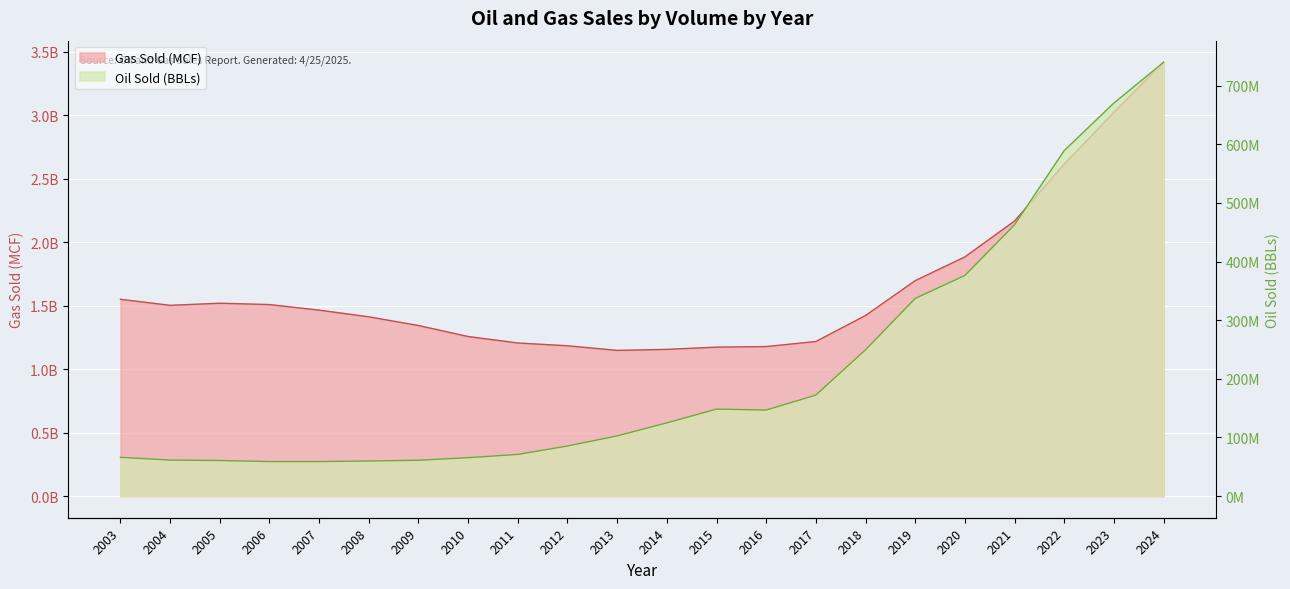

Is it true that Oil Sold (BBLs) equals 249480143 at 2018?

True